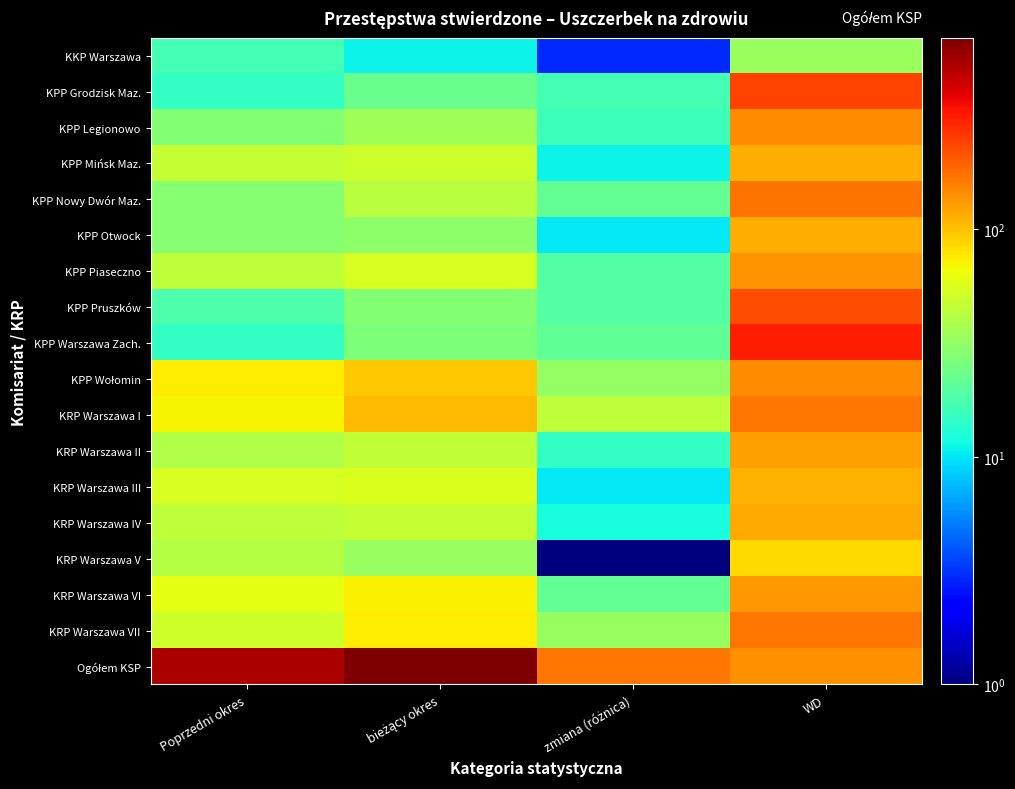

Which series has the largest total across all categories?

Ogółem KSP